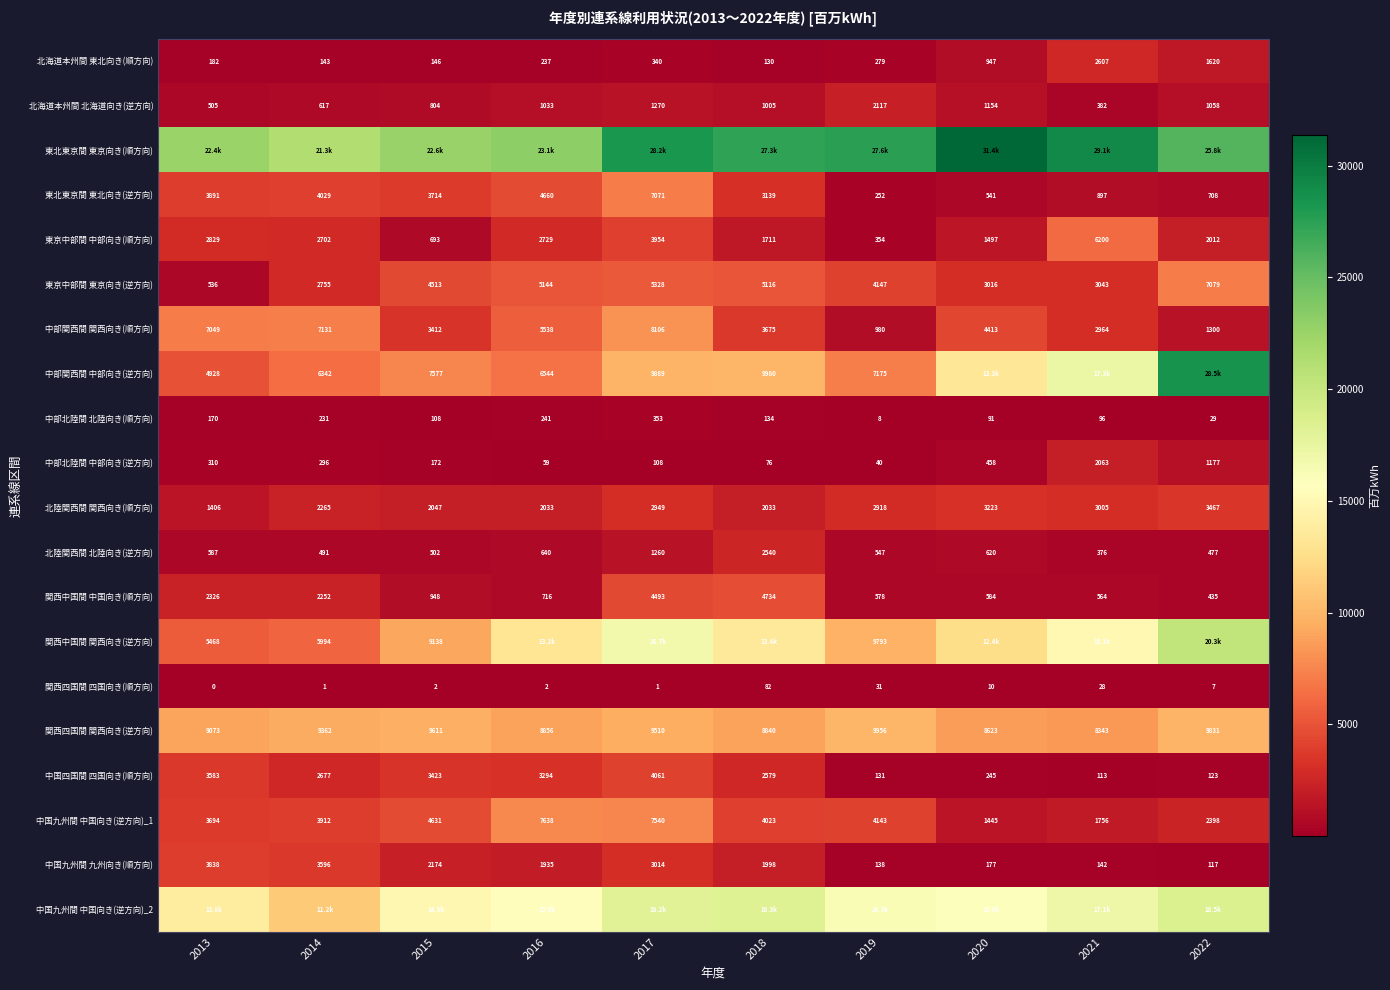

Where is 北海道本州間 東北向き(順方向) nearest to the value 1368?

2022